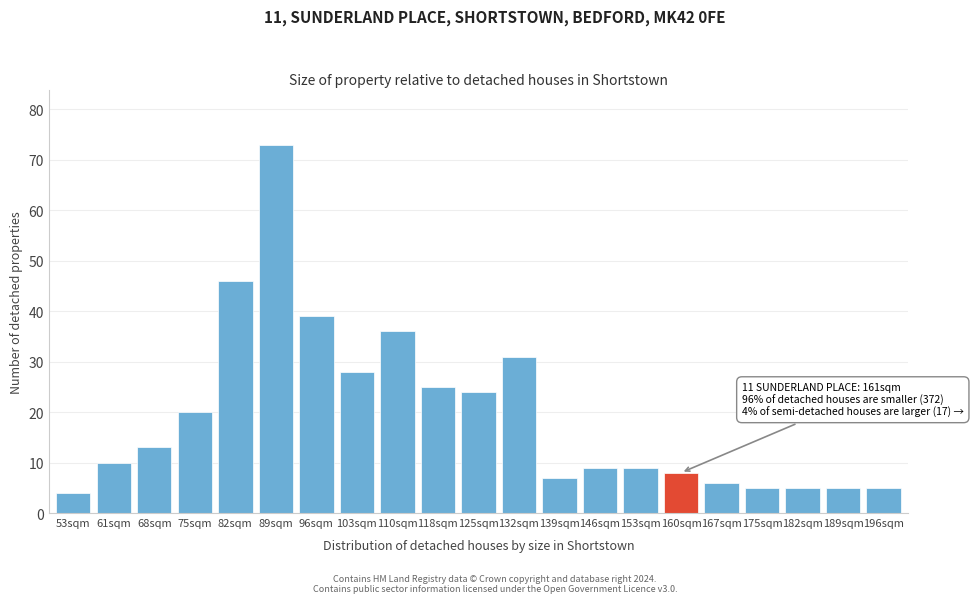

Reading right to left, extract all data points from this chart.

5	5	5	5	6	8	9	9	7	31	24	25	36	28	39	73	46	20	13	10	4